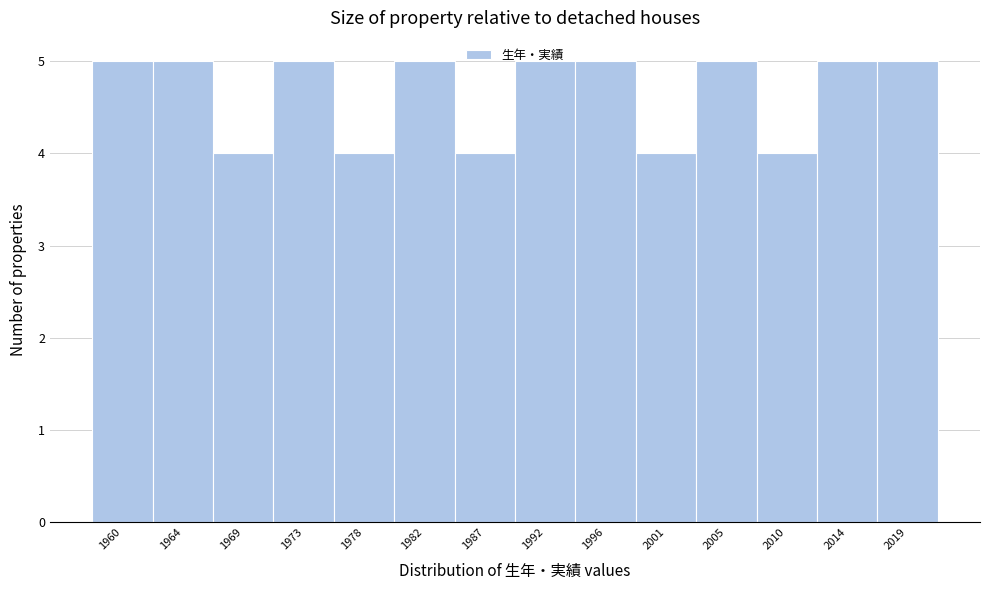

What is the value of the 11th bar from the left?

5